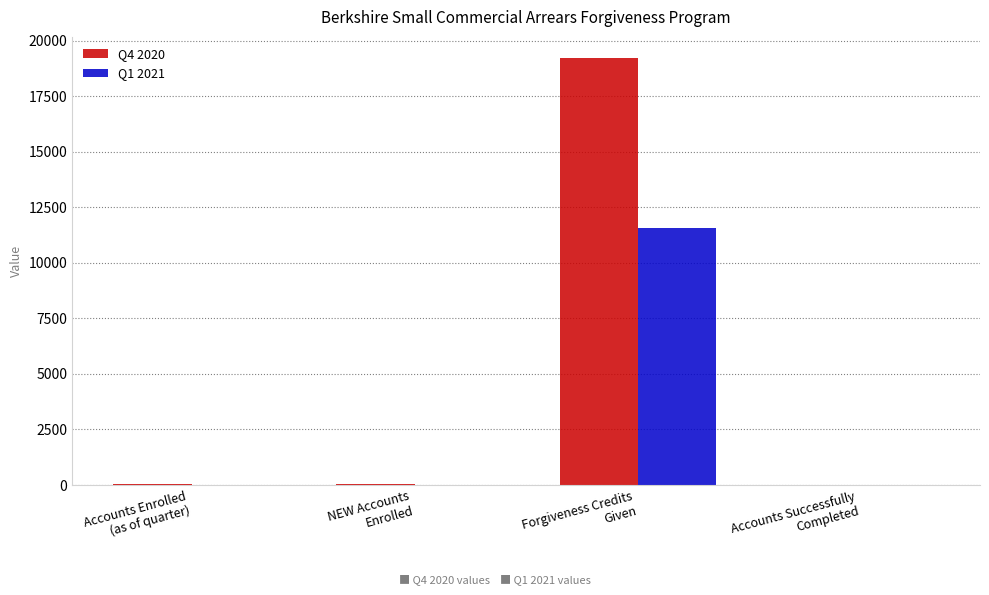

How many series are shown in this chart?

2